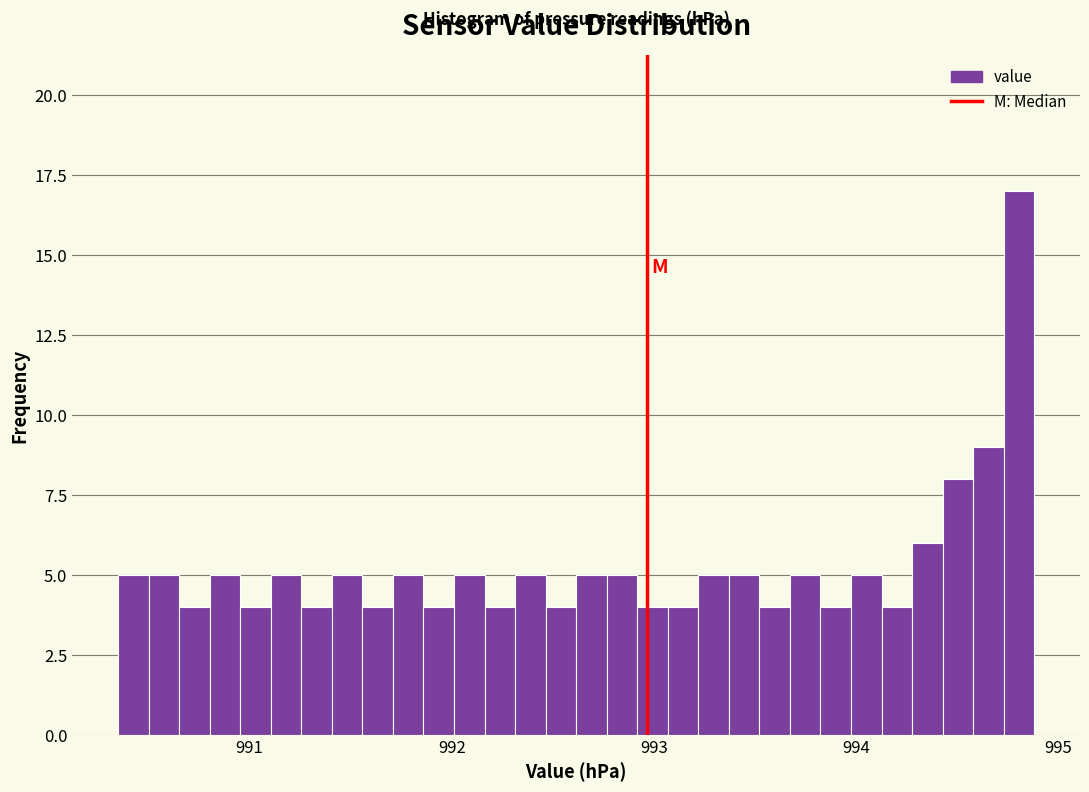

Read against the x-axis, roughly where is the centre of the tallest bar?

994.8